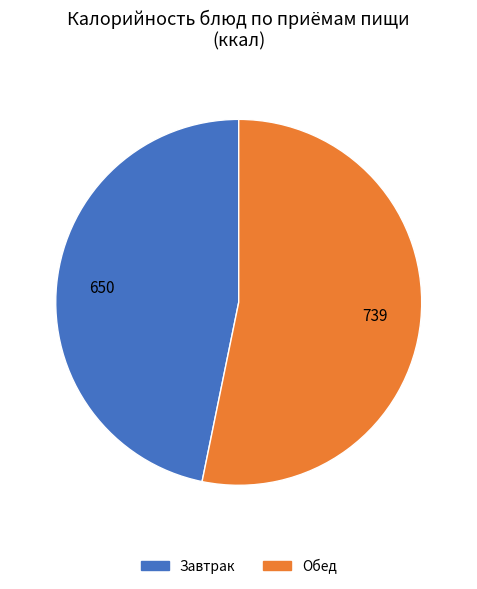

The Обед slice represents 53% of the pie. True or false?

True